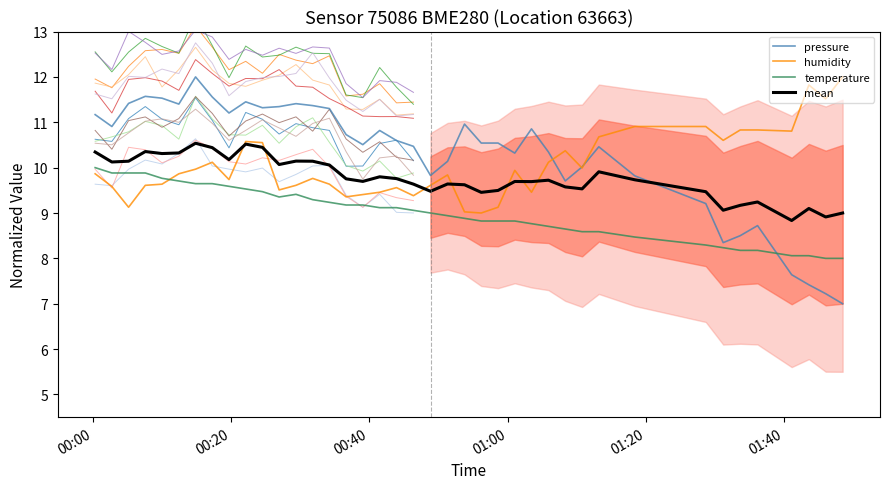

True or false: pressure and temperature cross at least once.

True